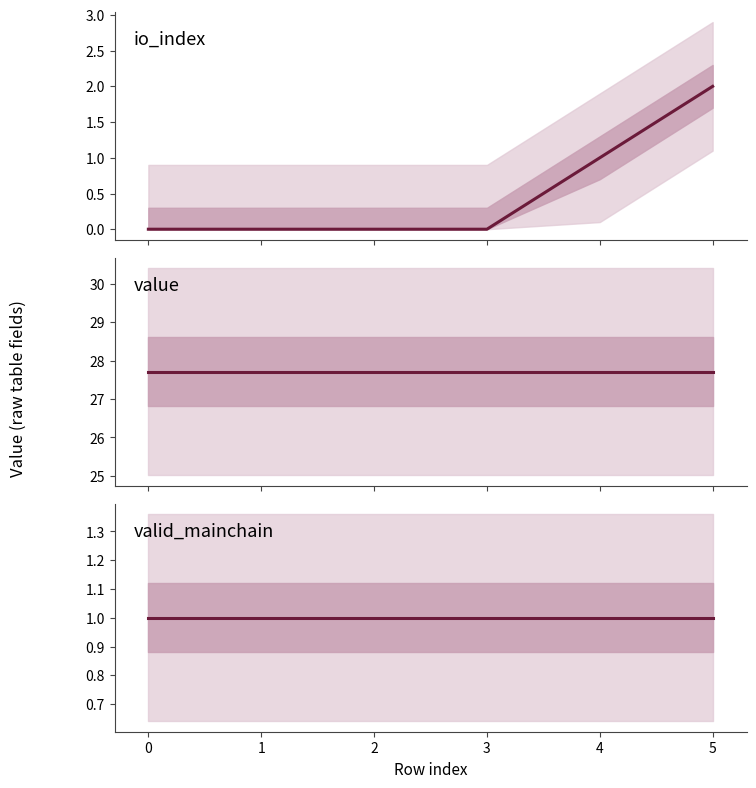

Reading right to left, extract all data points from this chart.

io_index: 2.0	1.0	0.0	0.0	0.0	0.0
value: 27.7	27.7	27.7	27.7	27.7	27.7
valid_mainchain: 1.0	1.0	1.0	1.0	1.0	1.0